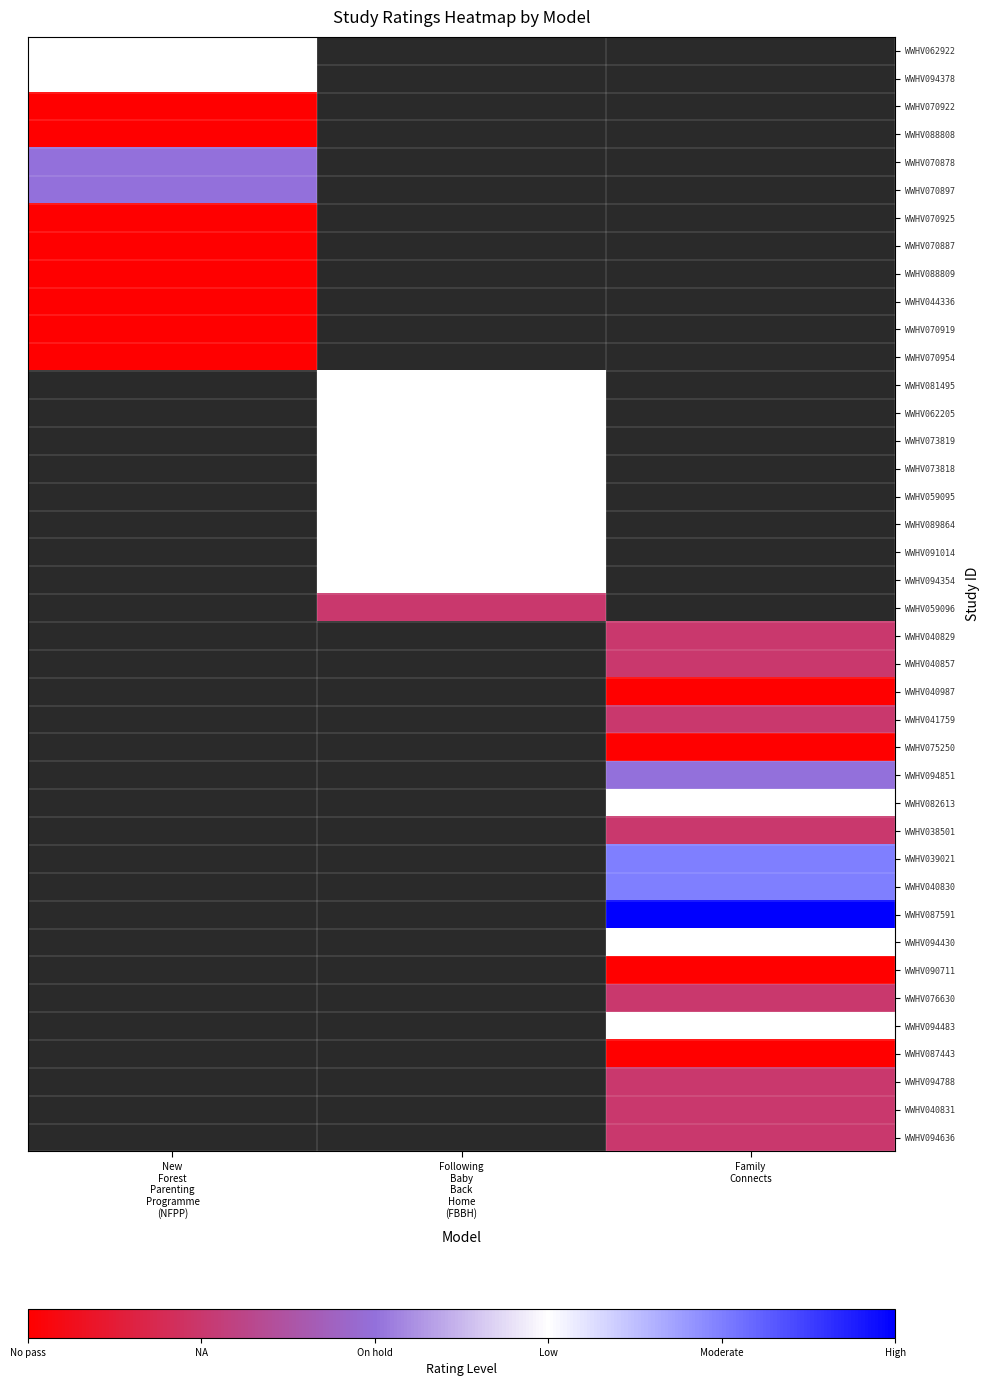

How many series are shown in this chart?

40